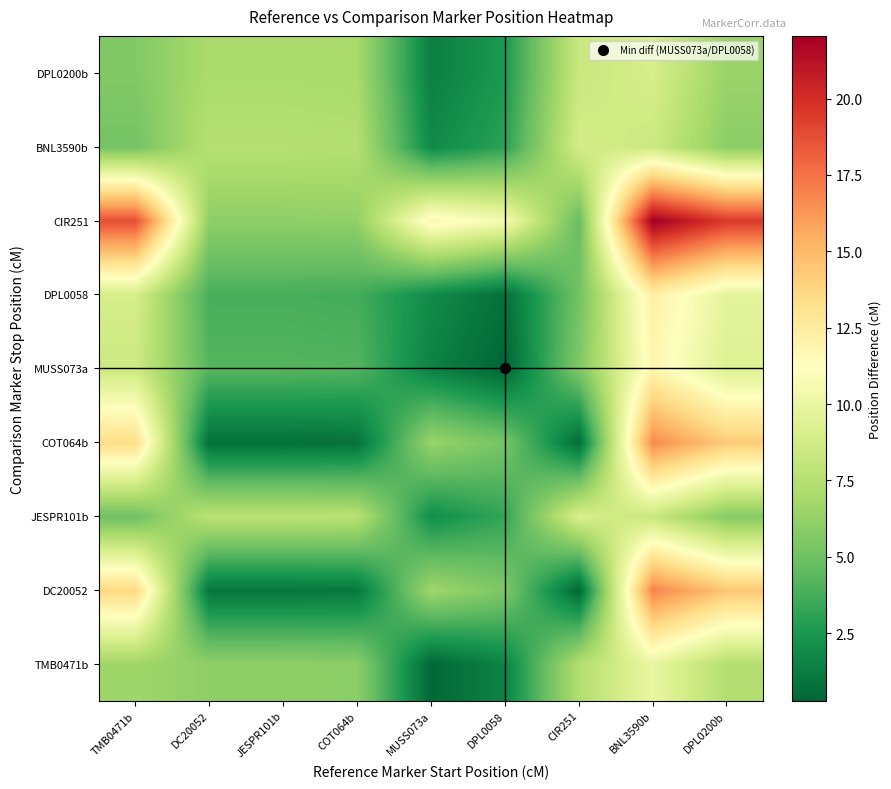

How many categories are shown in the chart?

9